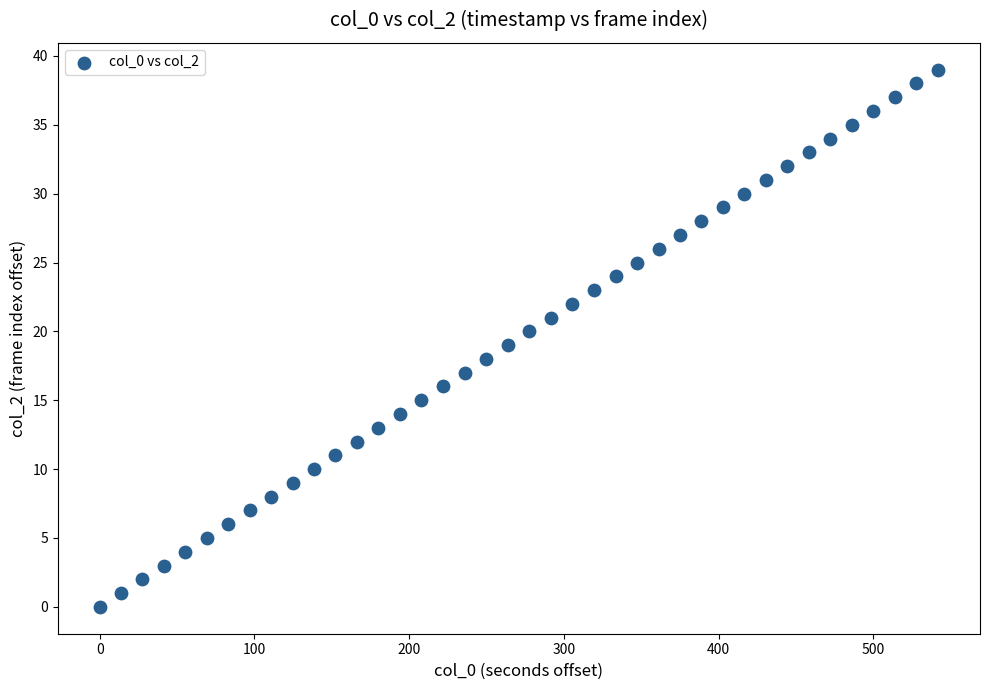

What is the range of Y values (max minus min)?

39